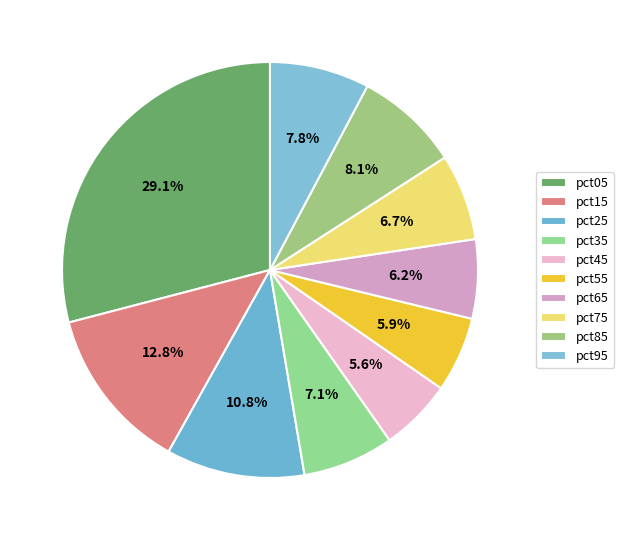

Do pct15 and pct25 together represent more than half of the pie?

No